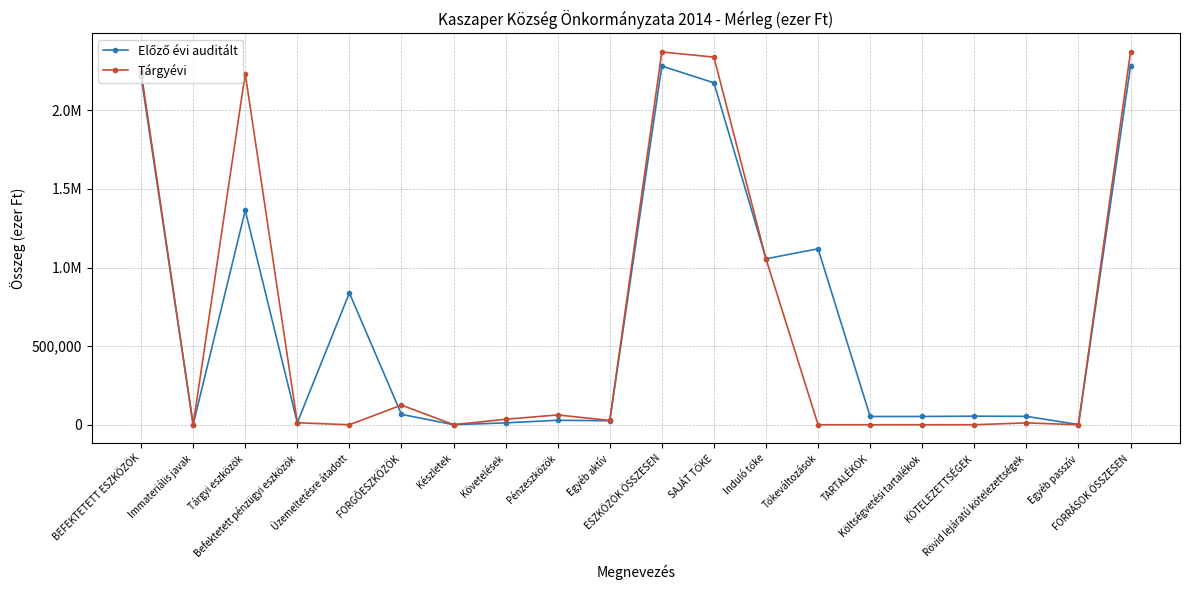

Which category has the highest value in the Tárgyévi series?

ESZKÖZÖK ÖSSZESEN